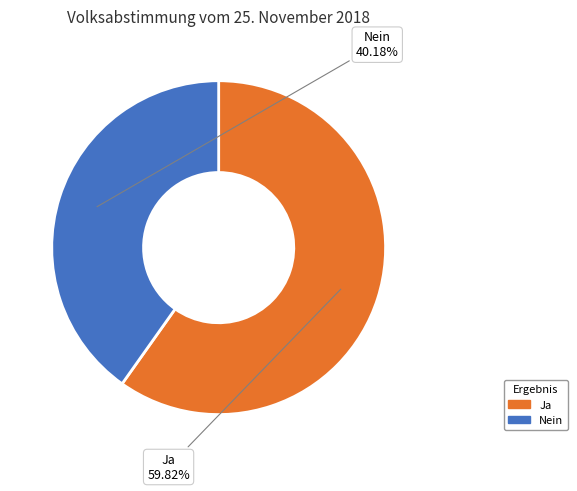

Is it true that Nein is 29% of the pie?

False